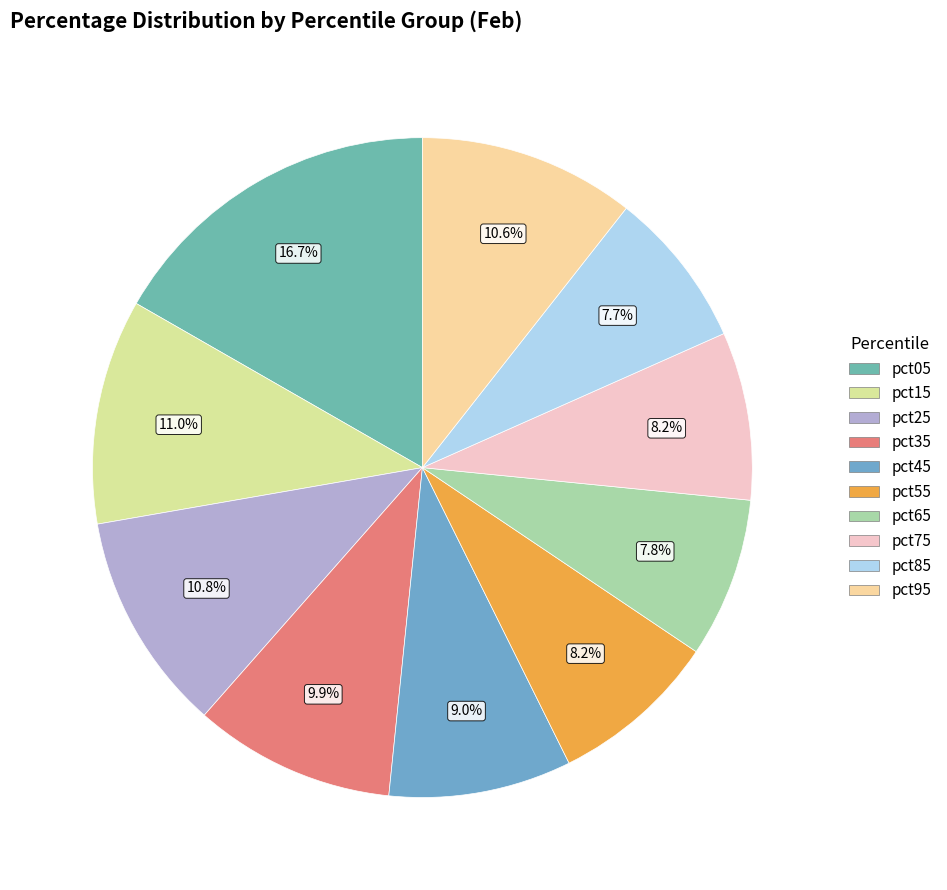

Rank the categories by value from highest to lowest.

pct05, pct15, pct25, pct95, pct35, pct45, pct55, pct75, pct65, pct85